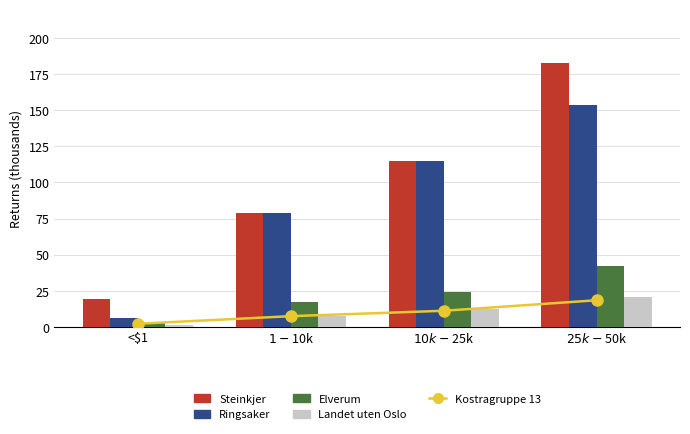

At which category does the chart reach its peak across all series?

$25k-$50k